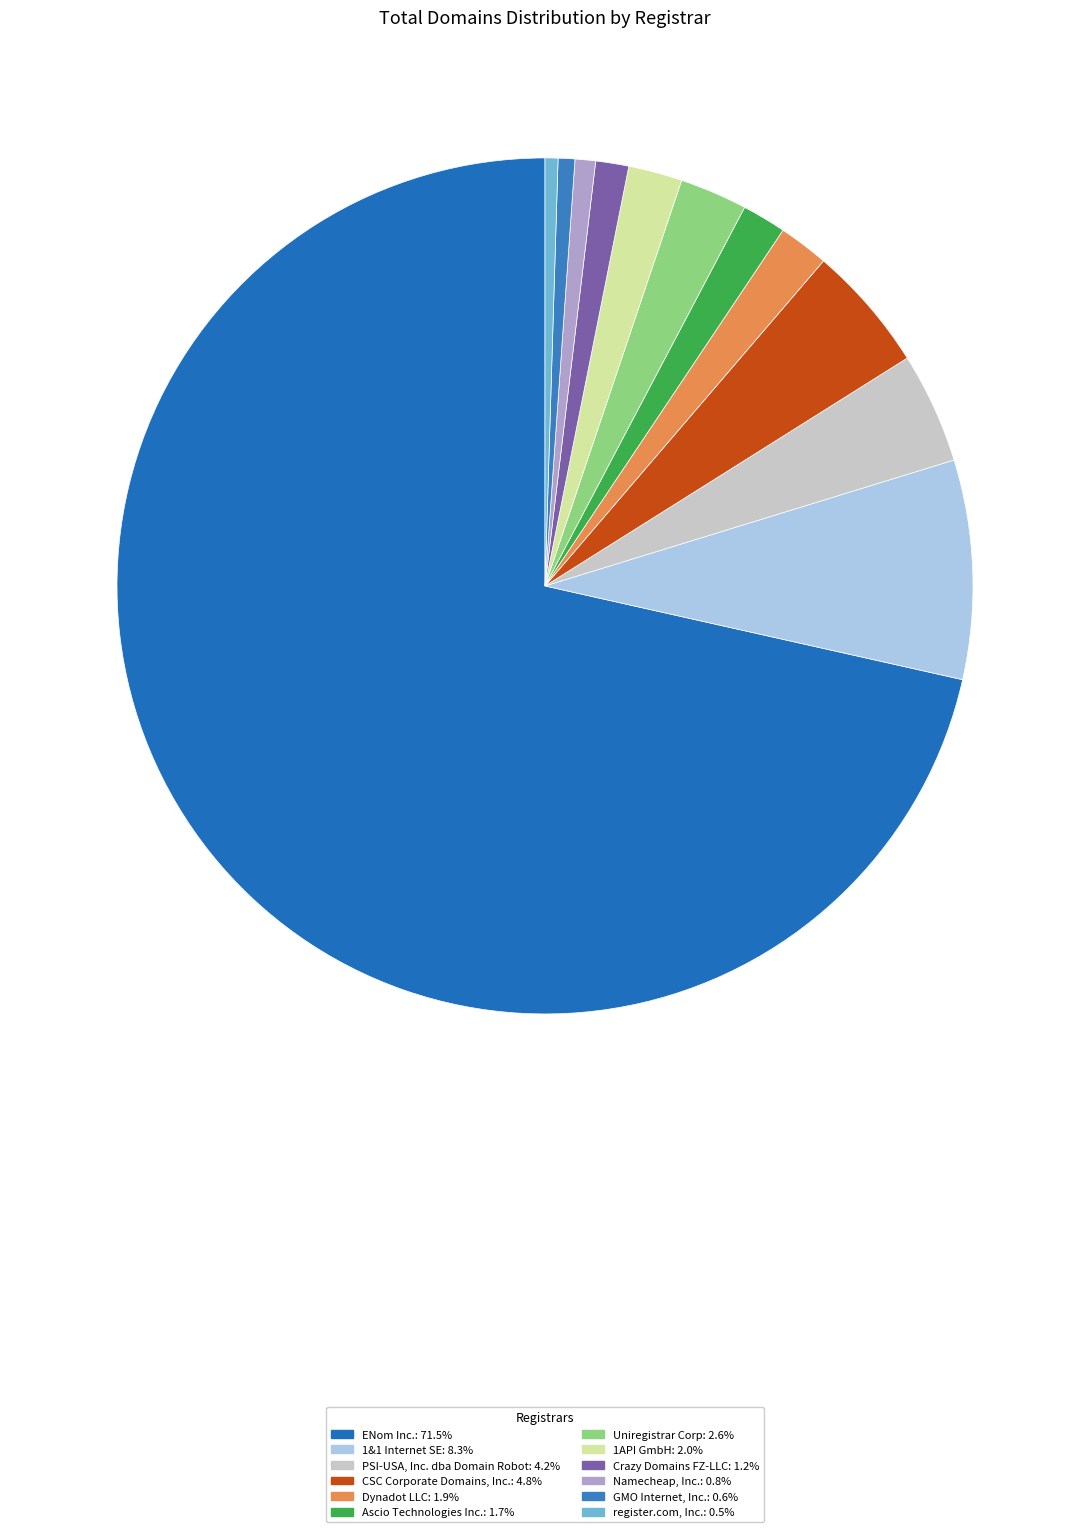

What is the largest slice in the pie chart?

ENom Inc.